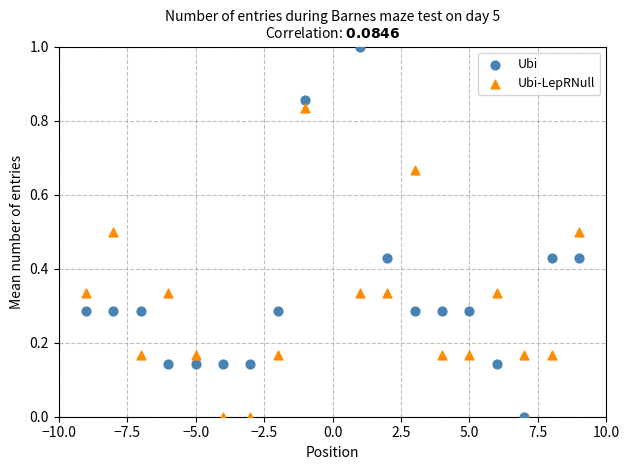

Which series reaches the maximum Y coordinate?

Ubi